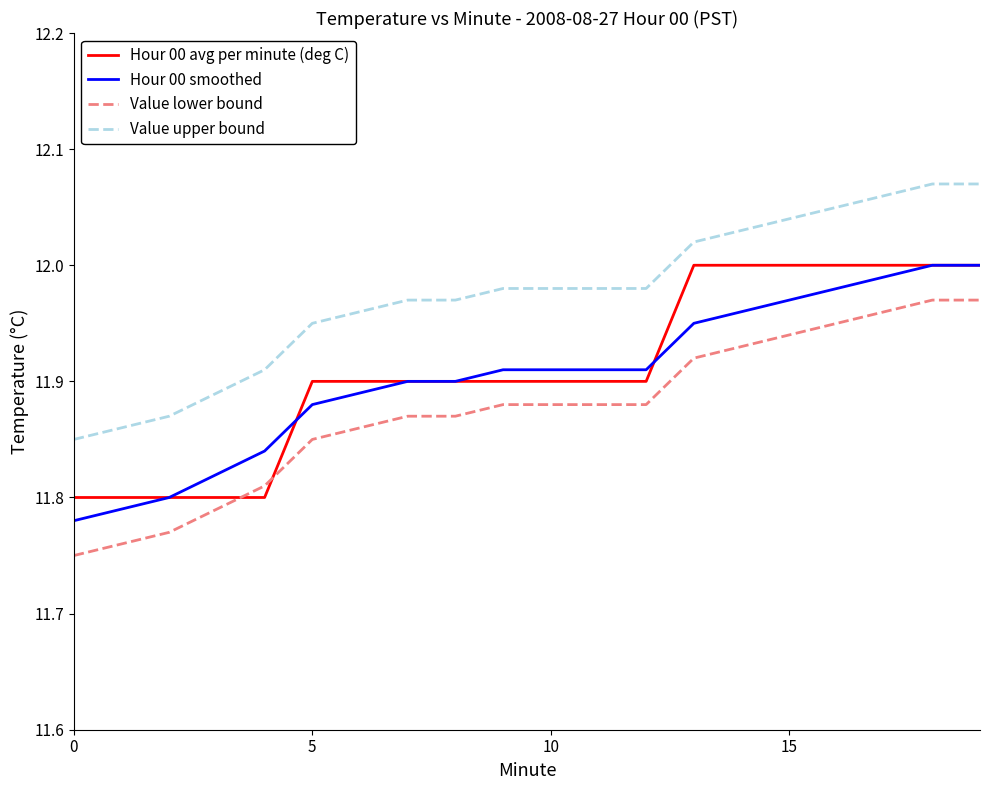

True or false: Value upper bound and Value lower bound cross at least once.

False